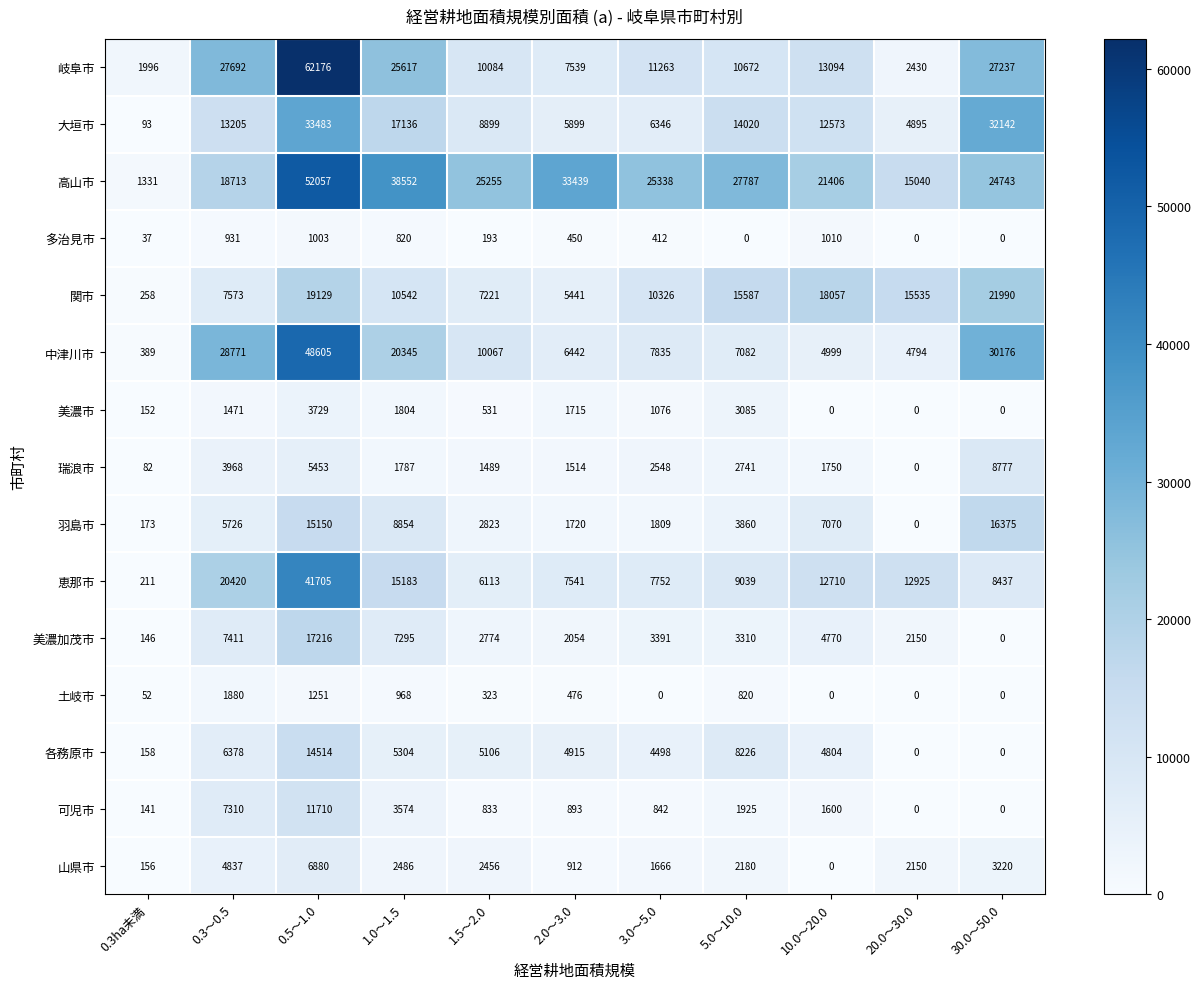

What is the difference between the 羽島市 values at 5.0～10.0 and 3.0～5.0?

2051